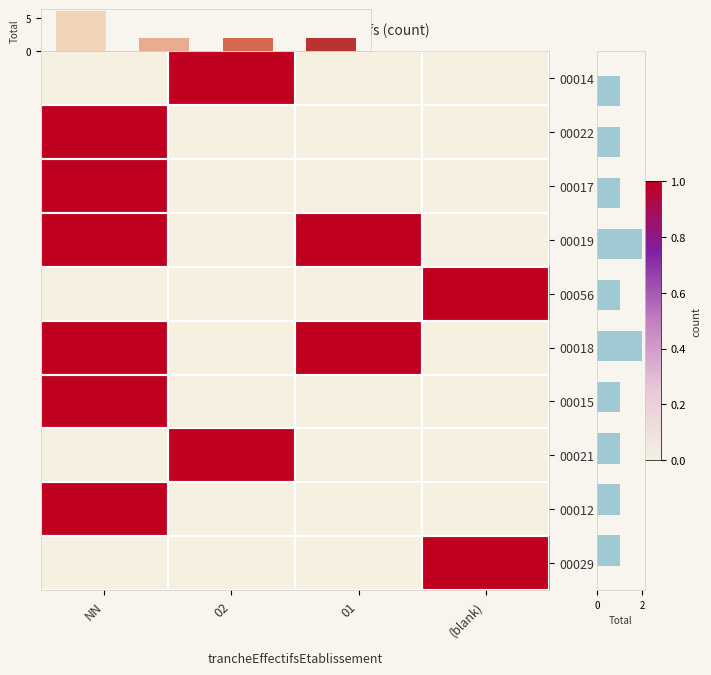

Reading left to right, extract all data points from this chart.

00014: NN=0	02=1	01=0	(blank)=0
00022: NN=1	02=0	01=0	(blank)=0
00017: NN=1	02=0	01=0	(blank)=0
00019: NN=1	02=0	01=1	(blank)=0
00056: NN=0	02=0	01=0	(blank)=1
00018: NN=1	02=0	01=1	(blank)=0
00015: NN=1	02=0	01=0	(blank)=0
00021: NN=0	02=1	01=0	(blank)=0
00012: NN=1	02=0	01=0	(blank)=0
00029: NN=0	02=0	01=0	(blank)=1